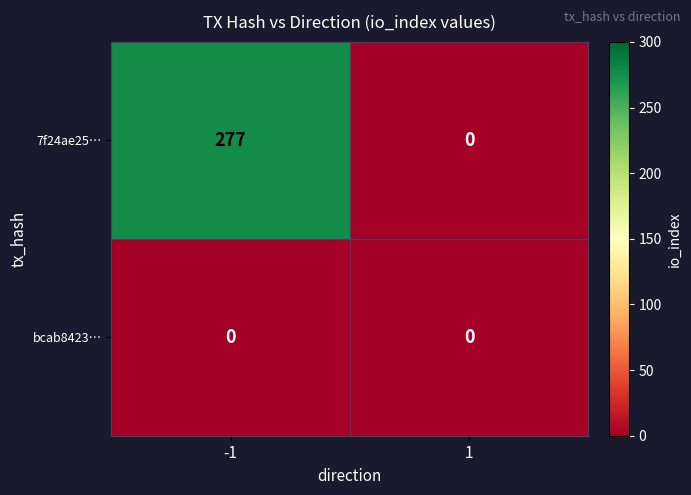

Which series changed the most between -1 and 1?

7f24ae25…